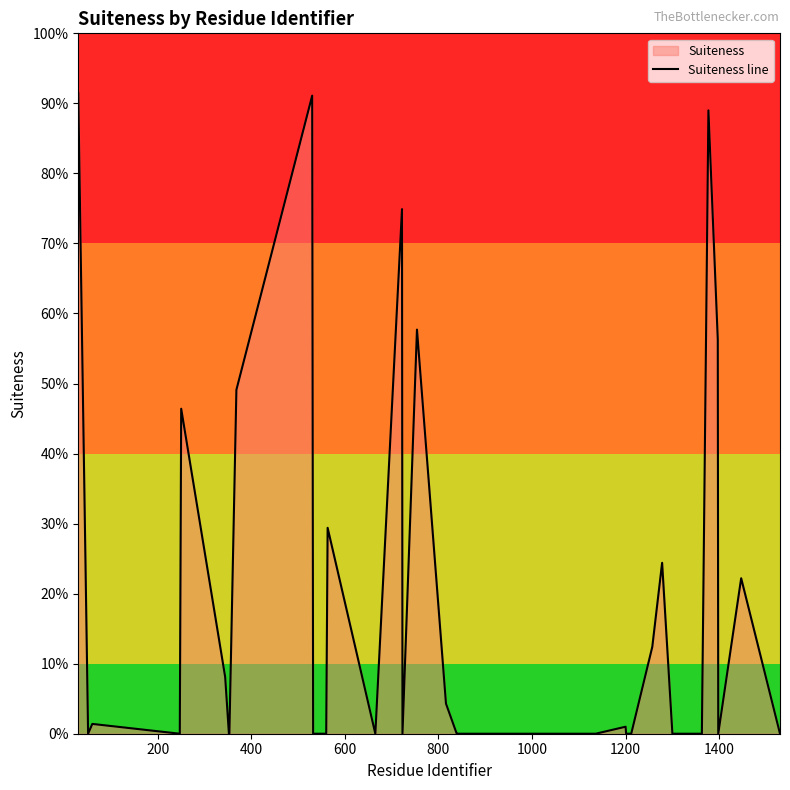

What is the difference between the second highest and second lowest values?

0.9